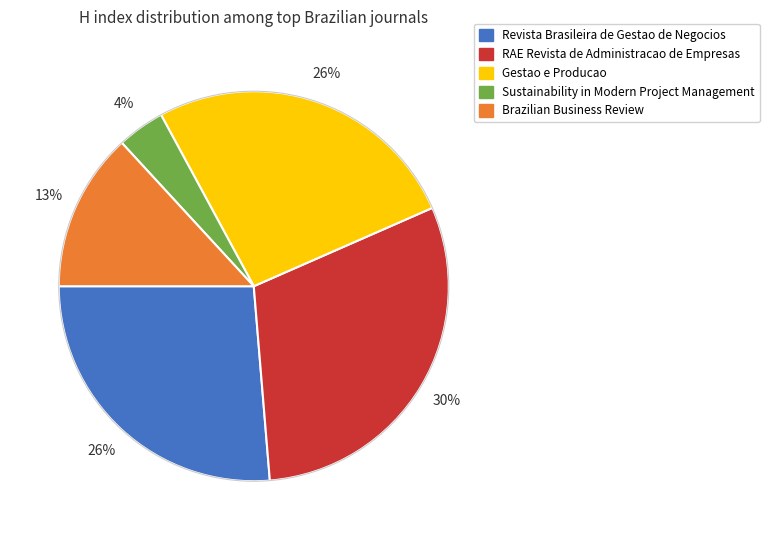

To the nearest percent, what is the average slice percentage?

20%